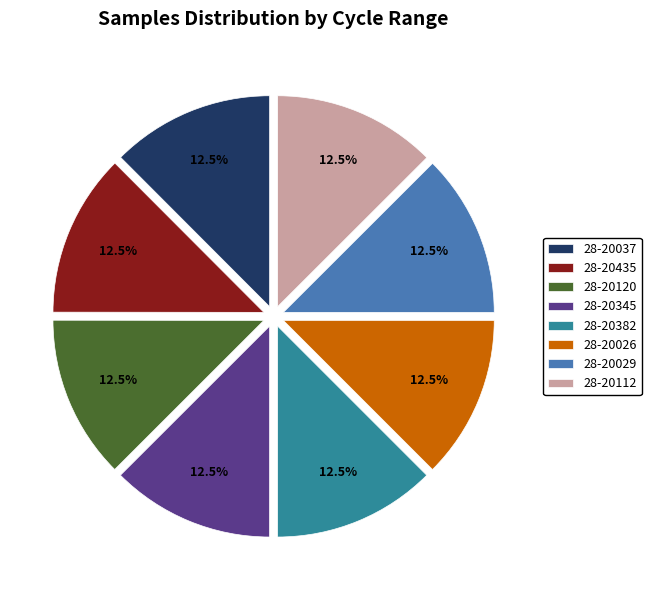

Does any single category account for the majority?

No